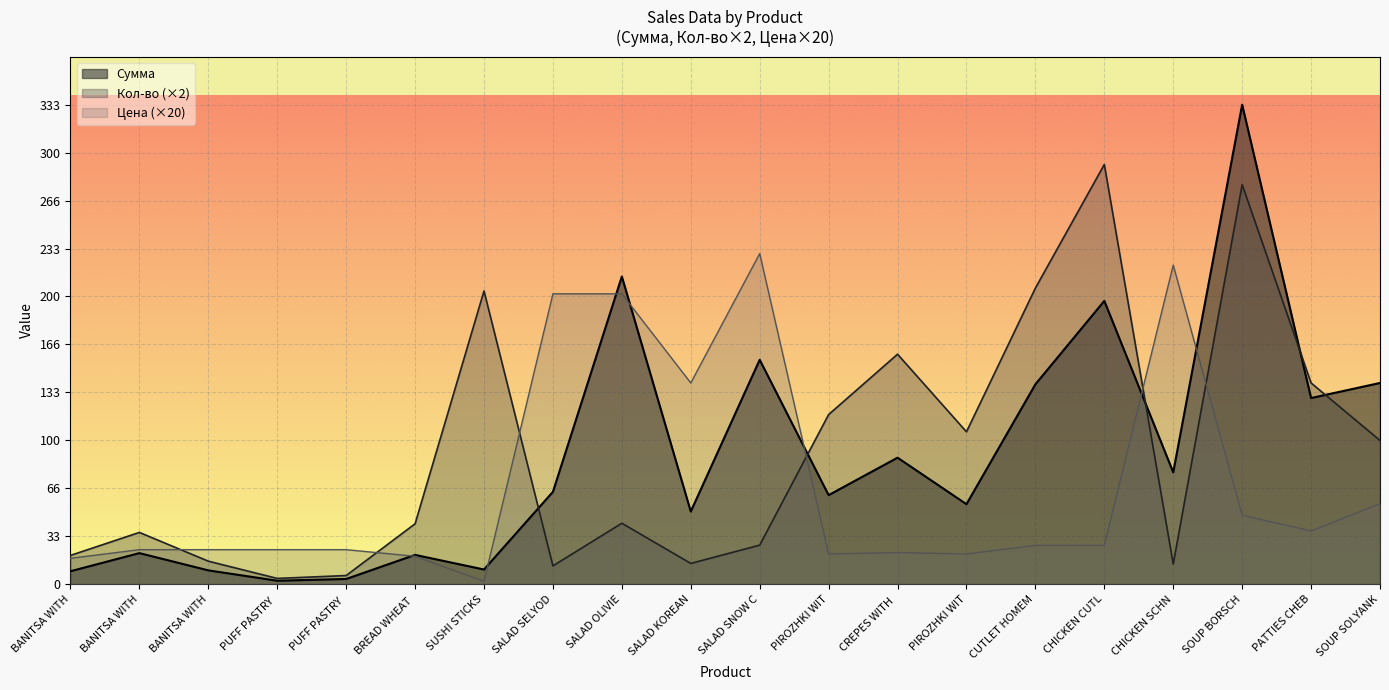

How many lines are shown in the chart?

3